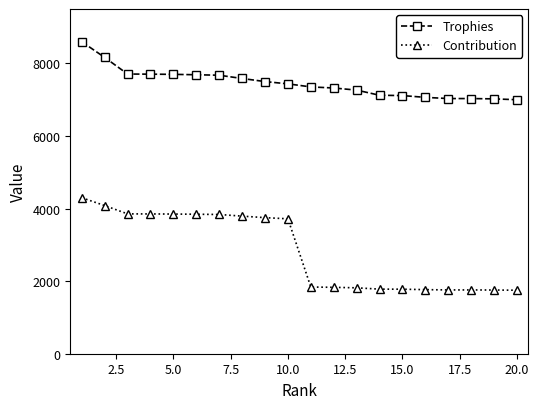

At how many categories does at least one series exceed 5811?

20